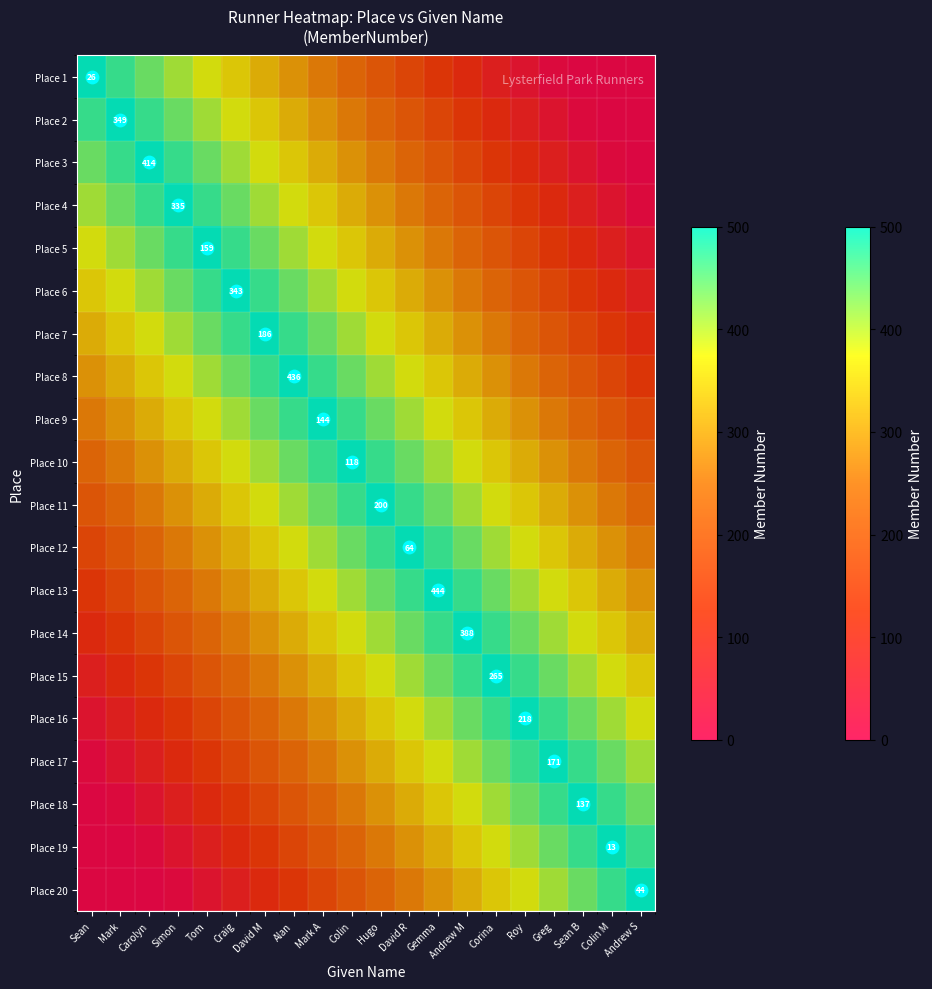

Which category has the lowest value across all series?

Sean B